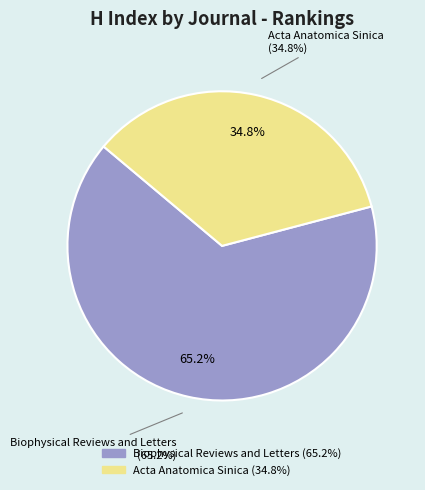

What percentage do Acta Anatomica Sinica and Biophysical Reviews and Letters together represent?

100.0%